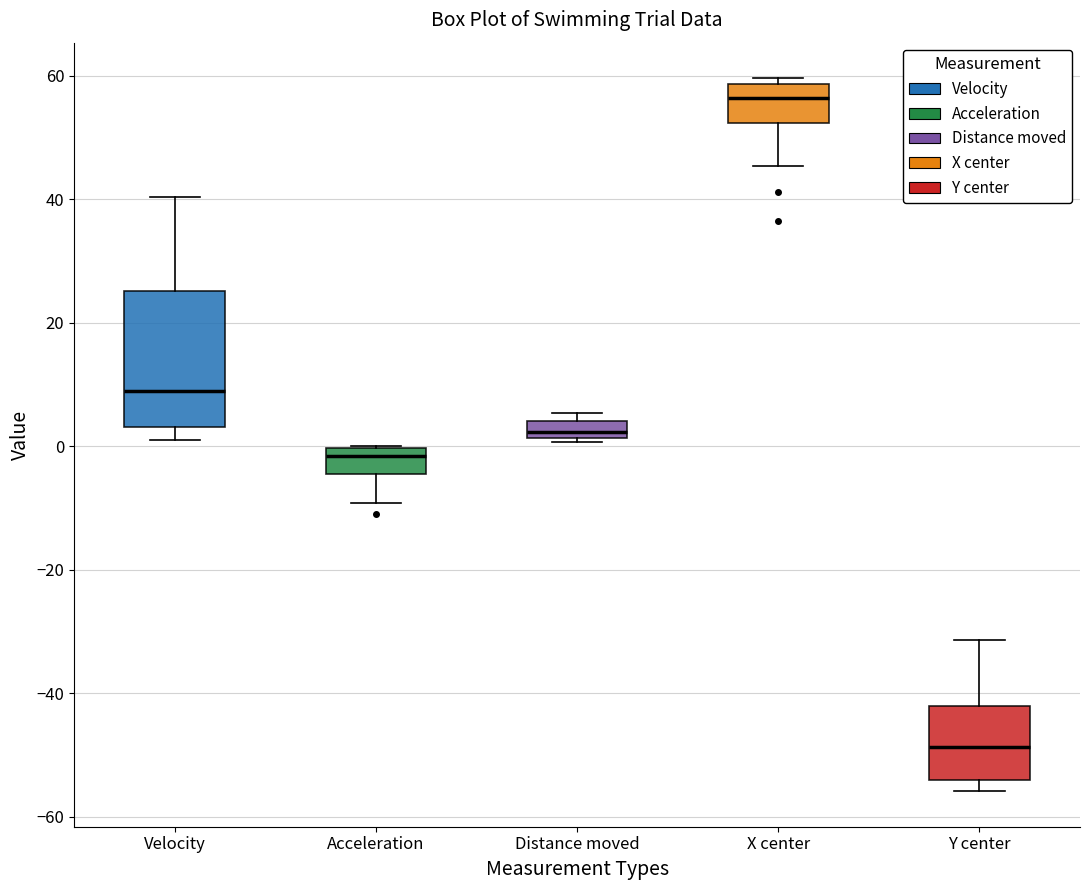

Comparing the boxes themselves (not the whiskers), which one is the tallest?

Velocity